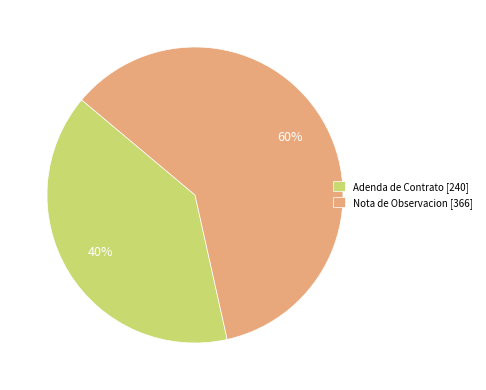

Which slice represents more than half of the pie?

Nota de Observacion